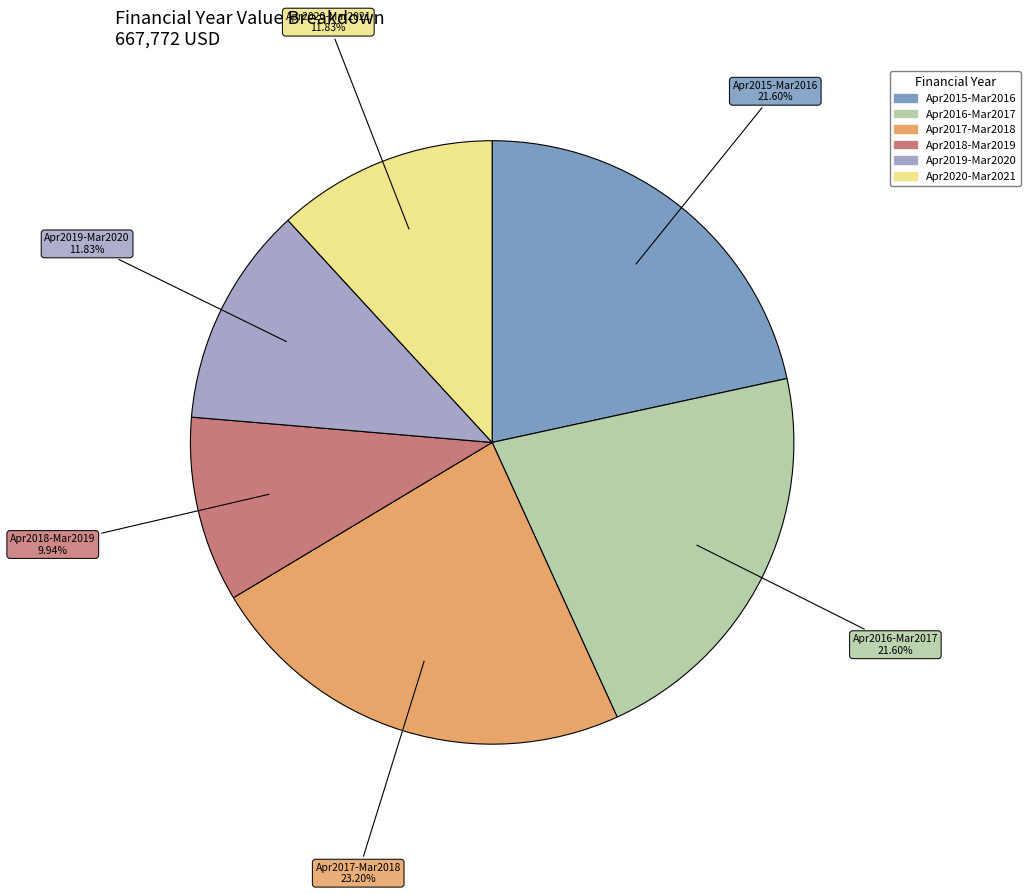

Does any single category account for the majority?

No